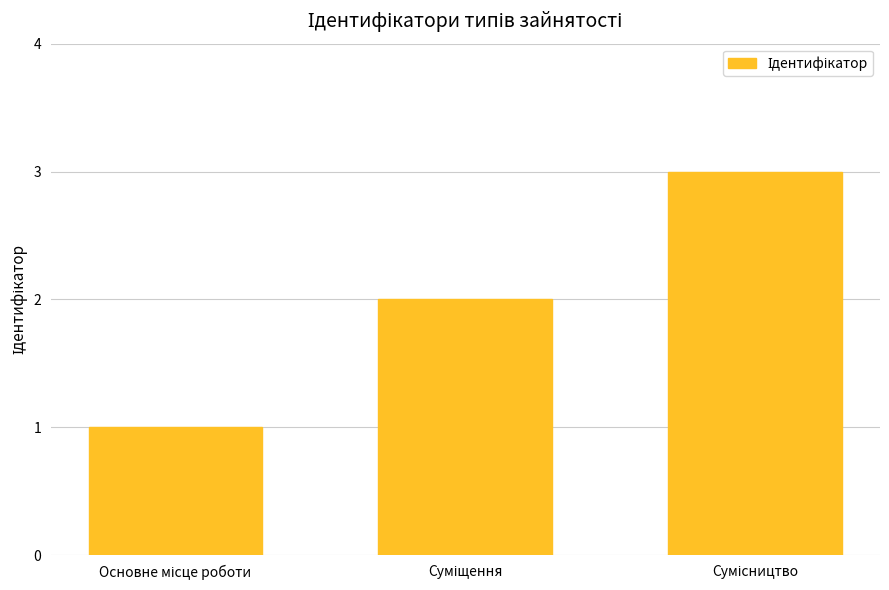

What is the greatest value displayed?

3